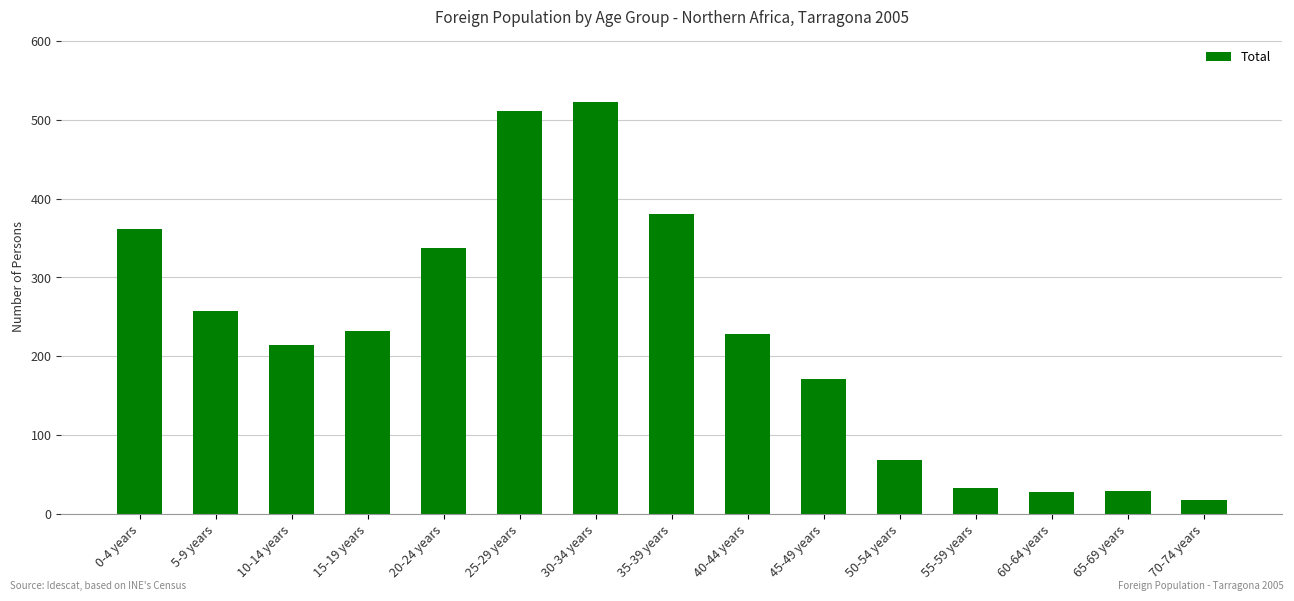

What is the label of the 7th bar from the left?

30-34 years